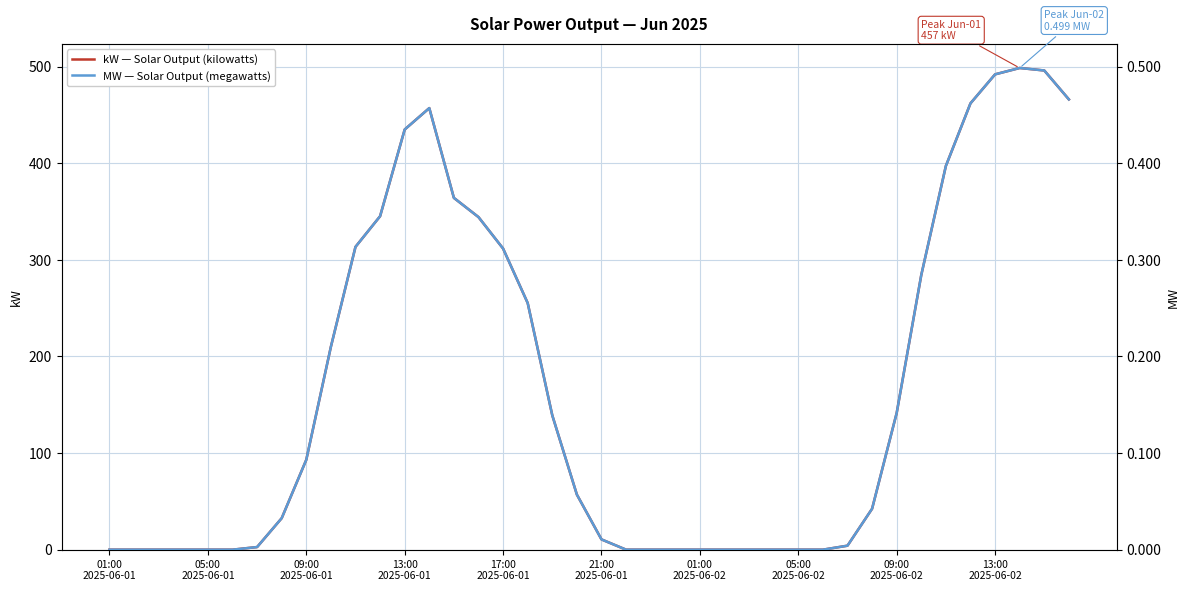

What is the average value of the kW series?

166.4